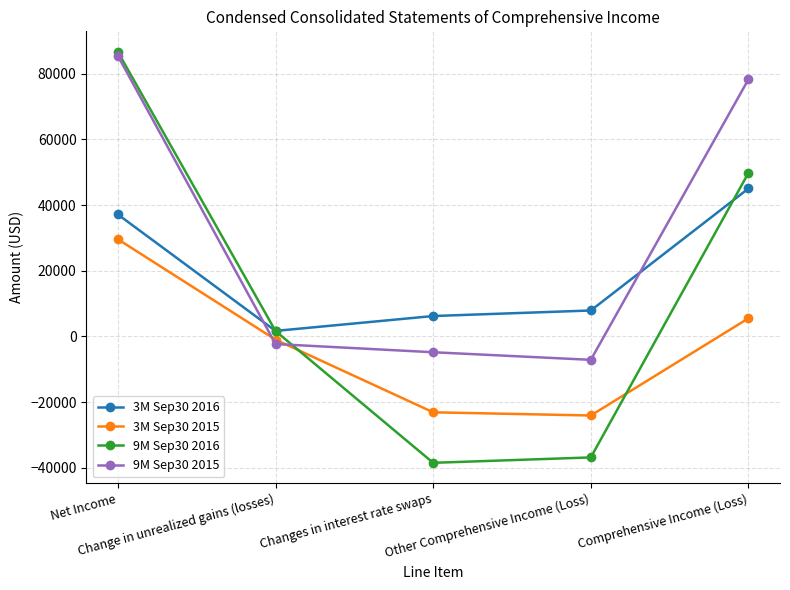

What is the value of the 3M Sep30 2016 point at the 1st from the left?

37131